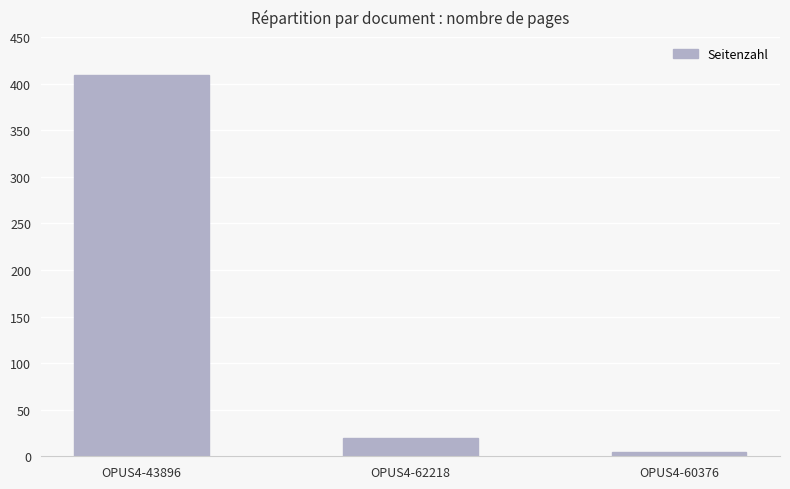

What is the change in value from OPUS4-62218 to OPUS4-60376?

-15